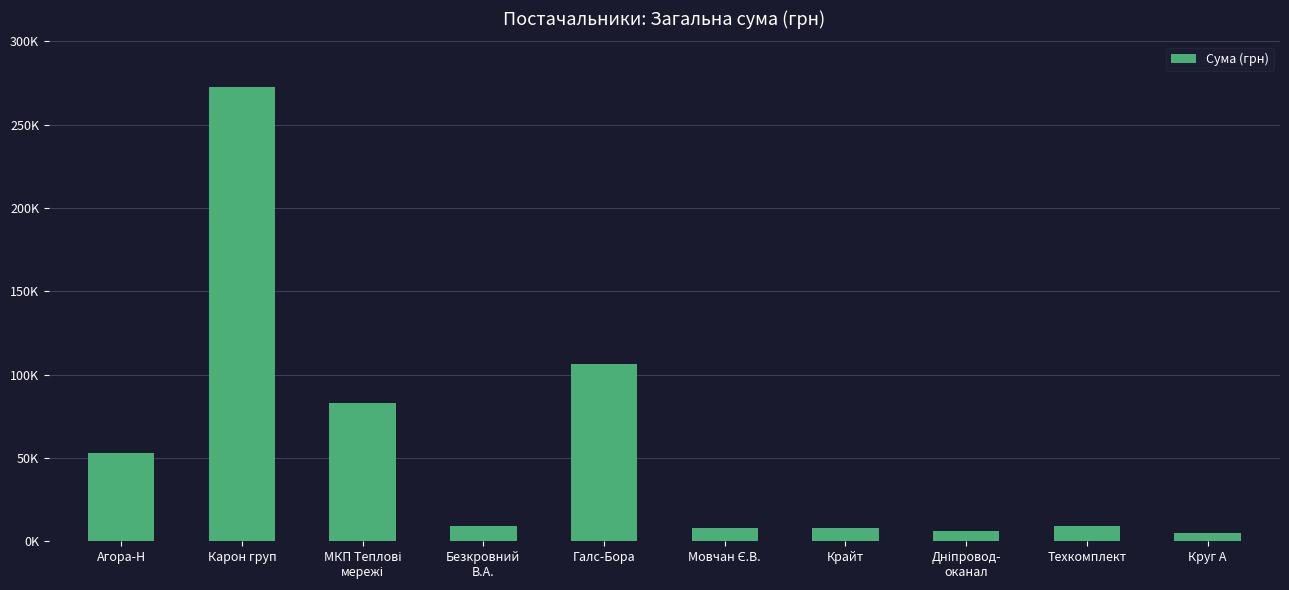

Reading right to left, list all the values displayed in this chart.

Круг А=4802.1	Техкомплект=9270.0	Дніпровод-
оканал=6109.0	Крайт=7730.8	Мовчан Є.В.=7889.8	Галс-Бора=106147.3	Безкровний
В.А.=9062.0	МКП Теплові
мережі=82834.0	Карон груп=272422.2	Агора-Н=53087.8